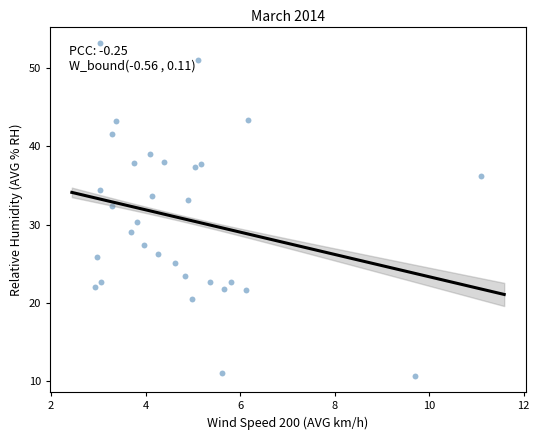

What Y value in the scatter plot is closest to 31?

30.3